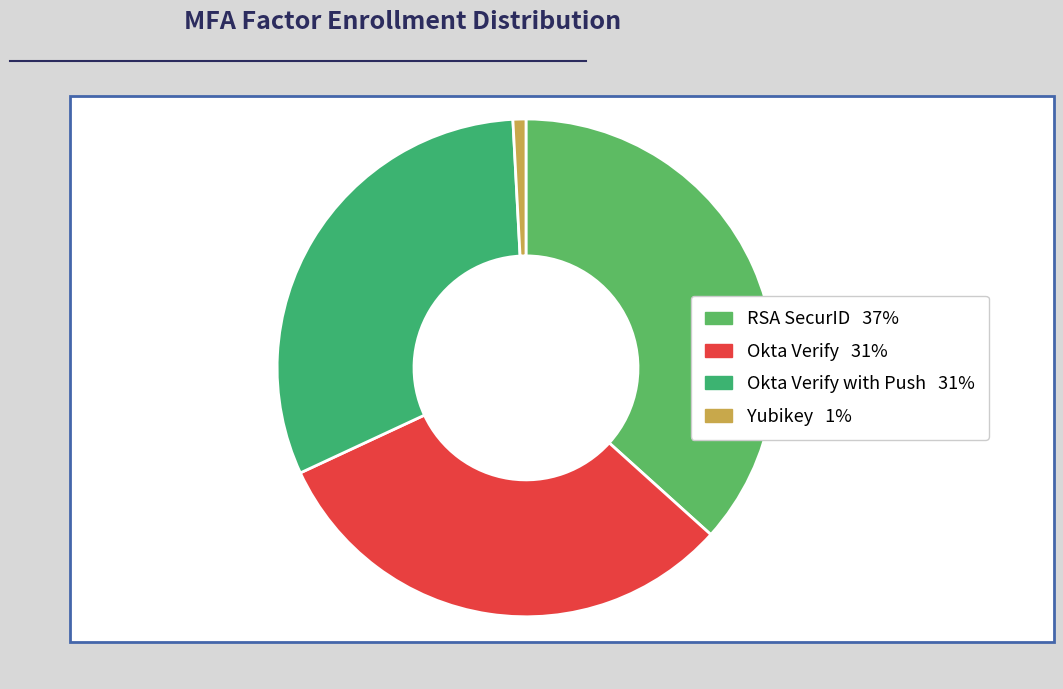

Count the number of slices in the pie.

4